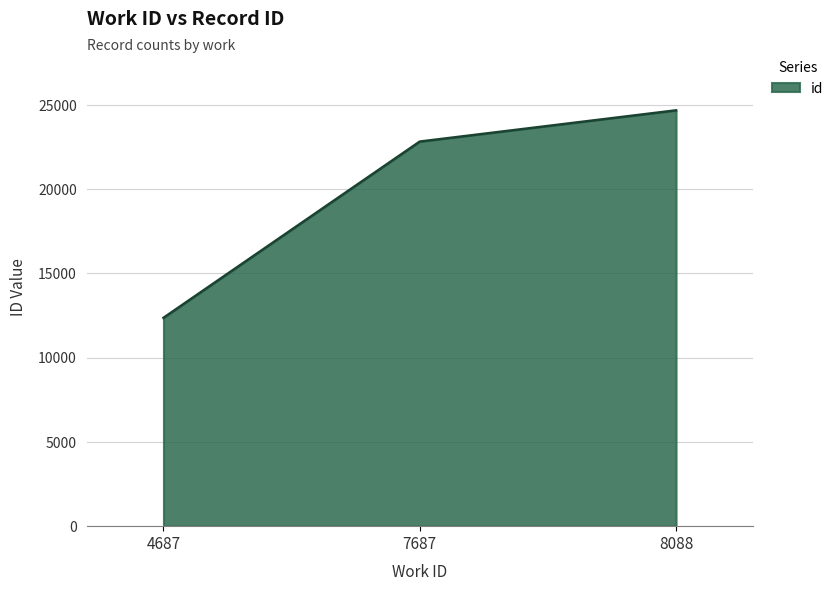

What is the difference between the values at 8088 and 4687?

12311